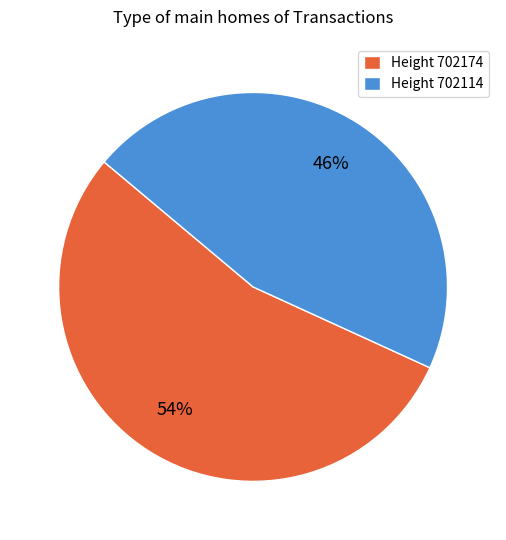

Is it true that Height 702174 is 62% of the pie?

False